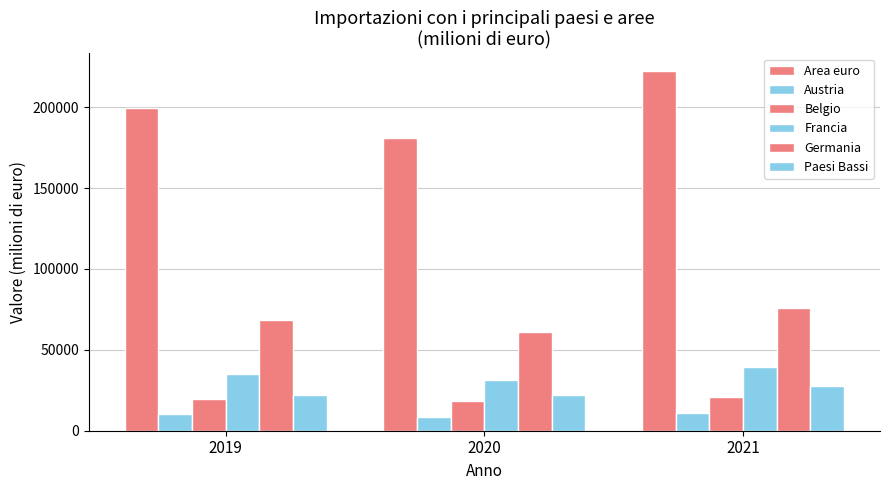

Which series has the largest total across all categories?

Area euro